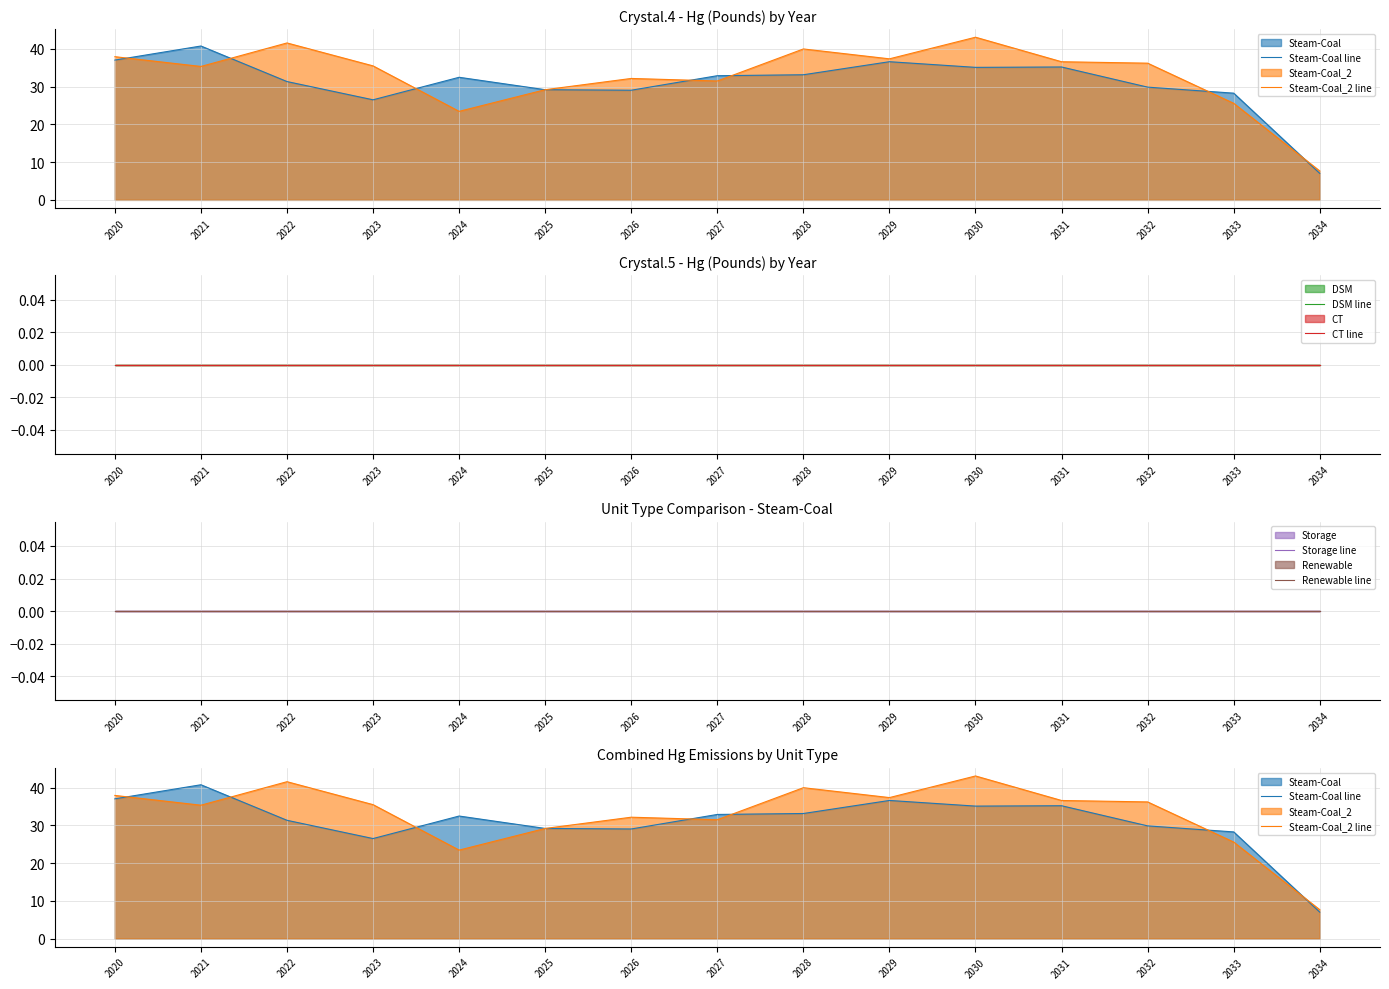

At how many categories does at least one series exceed 14?

14